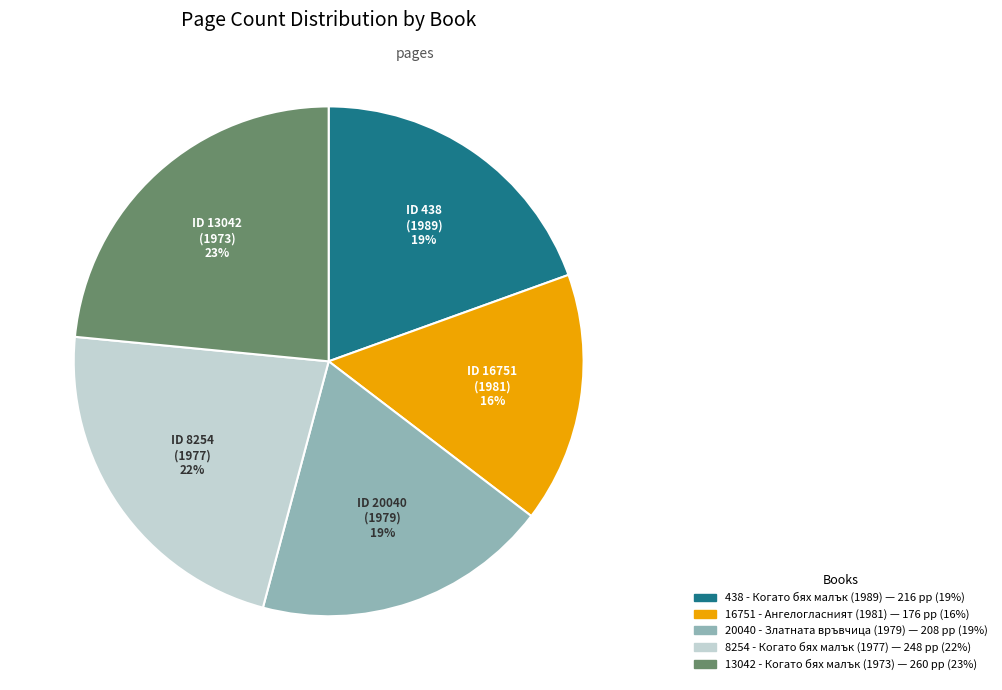

How many segments does this pie chart have?

5